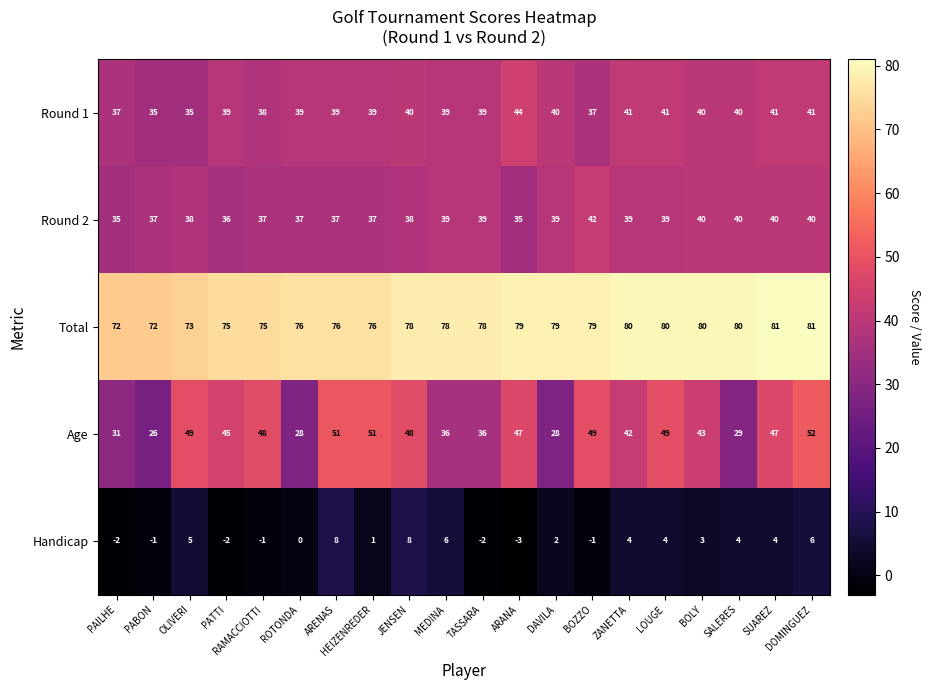

Rank the series at RAMACCIOTTI from highest to lowest value.

Total, Age, Round 1, Round 2, Handicap